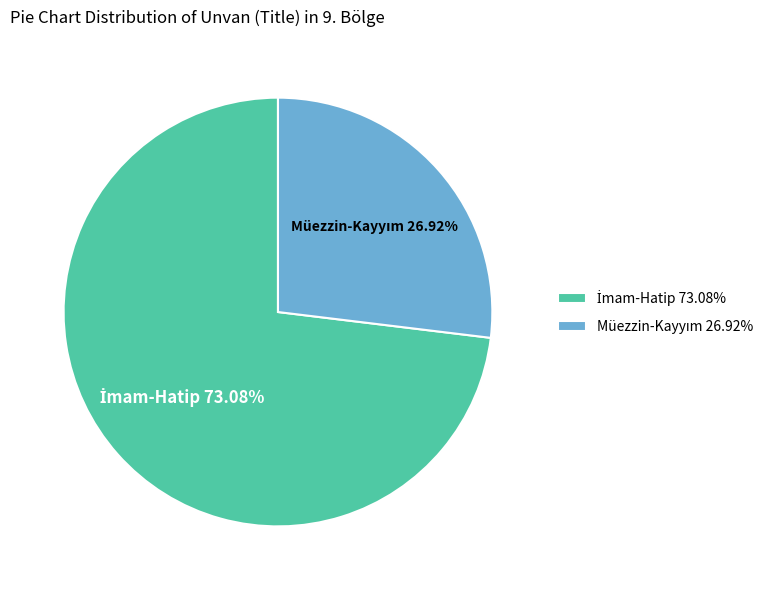

Is there a majority slice in this chart?

Yes